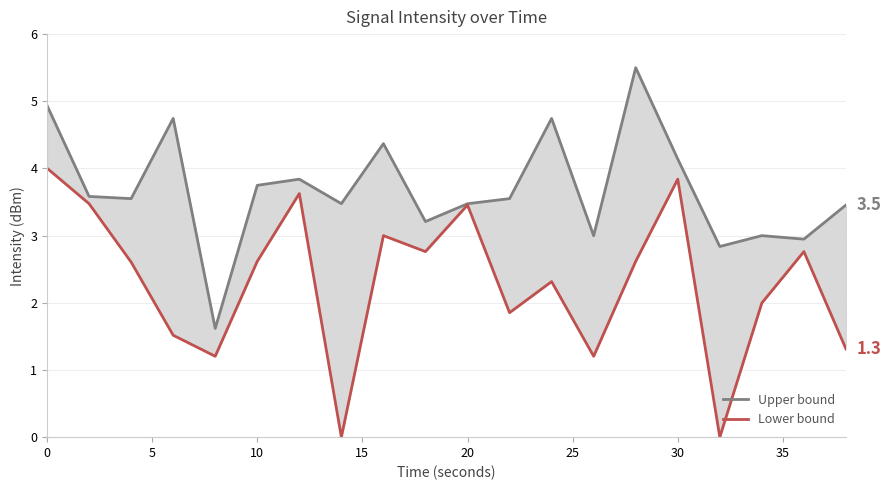

True or false: Lower bound has more than 1 interior local peaks.

True